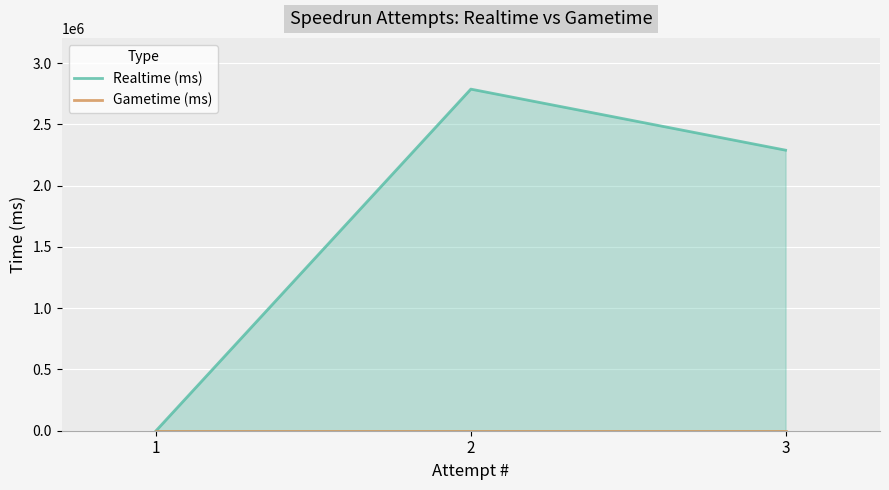

At which label does Gametime (ms) reach its minimum?

1